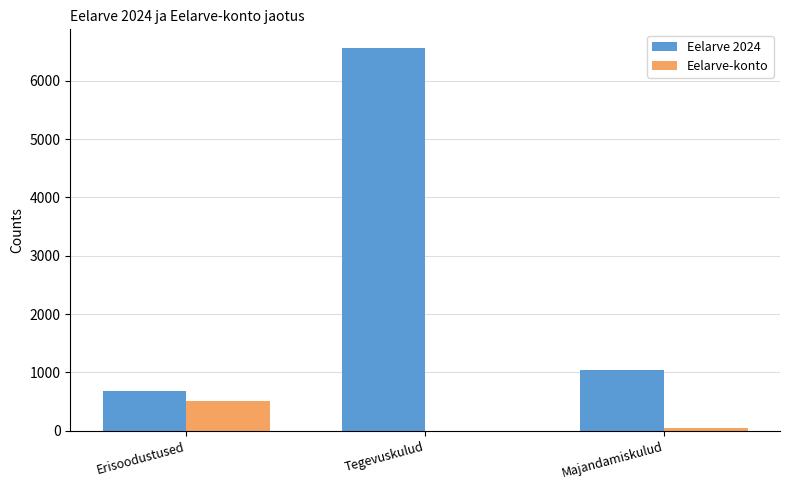

Are the bars horizontal?

No